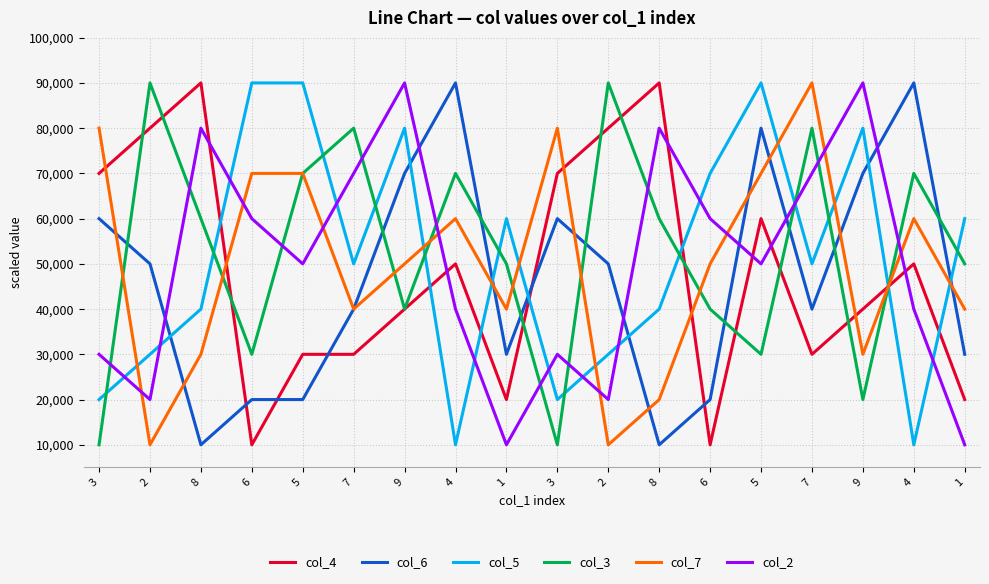

The col_6 series shows 28141 at 4. True or false?

False